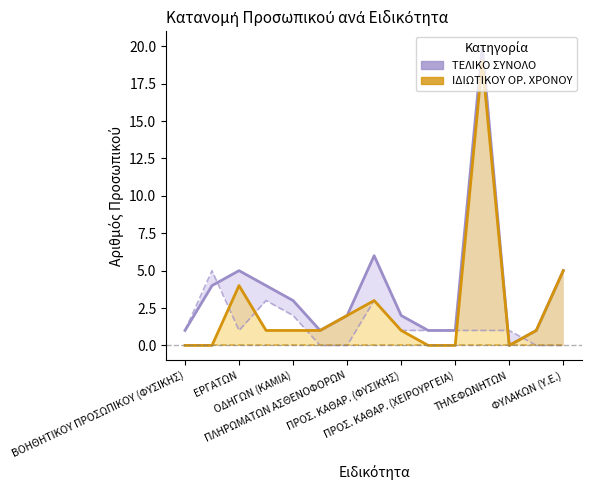

Between ΕΡΓΑΤΩΝ and ΒΟΗΘΗΤΙΚΟΥ ΠΡΟΣΩΠΙΚΟΥ (ΦΥΣΙΚΗΣ), which is larger?

ΕΡΓΑΤΩΝ